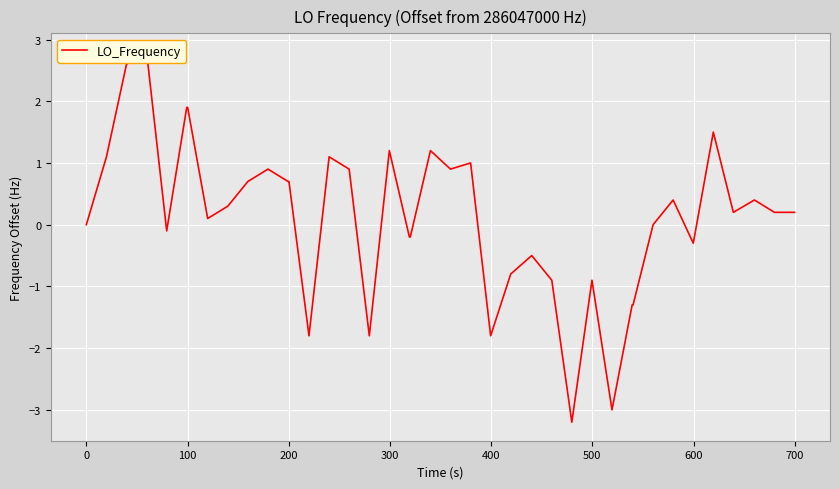

What is the minimum value shown in the chart?

-3.2